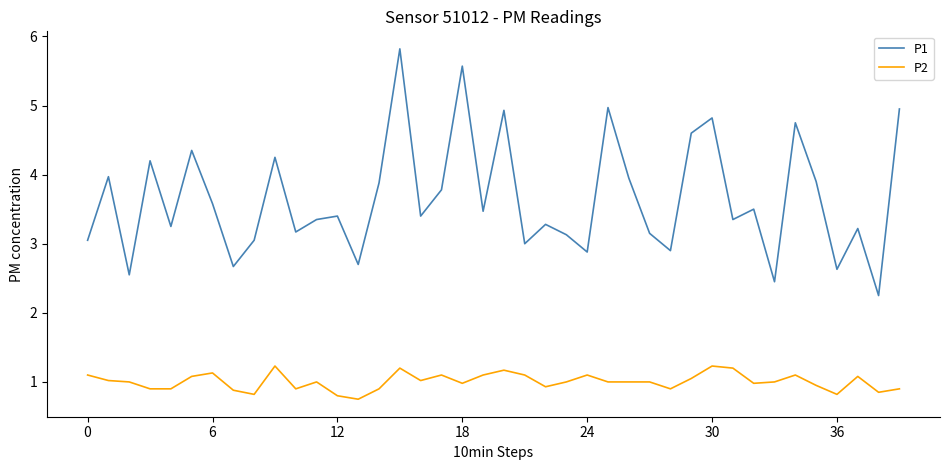

True or false: P1 has more than 1 points higher than both neighbors.

True